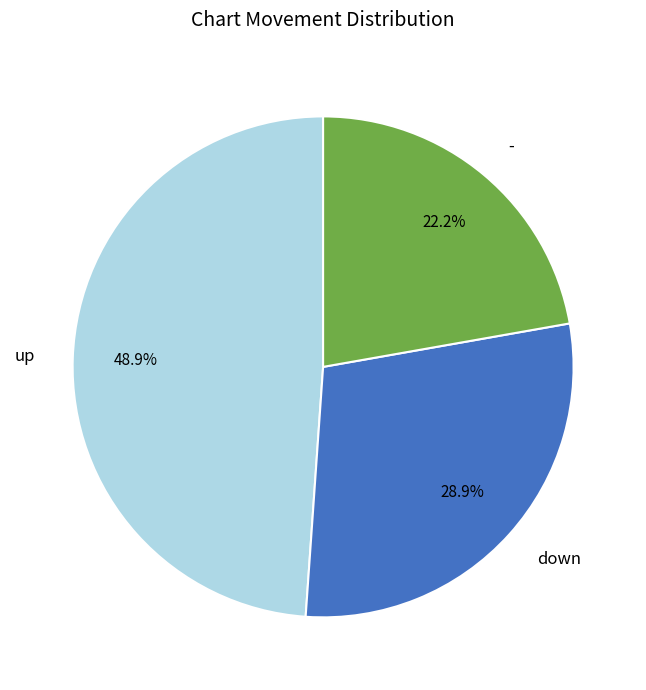

What percentage is the up slice, to the nearest percent?

49%